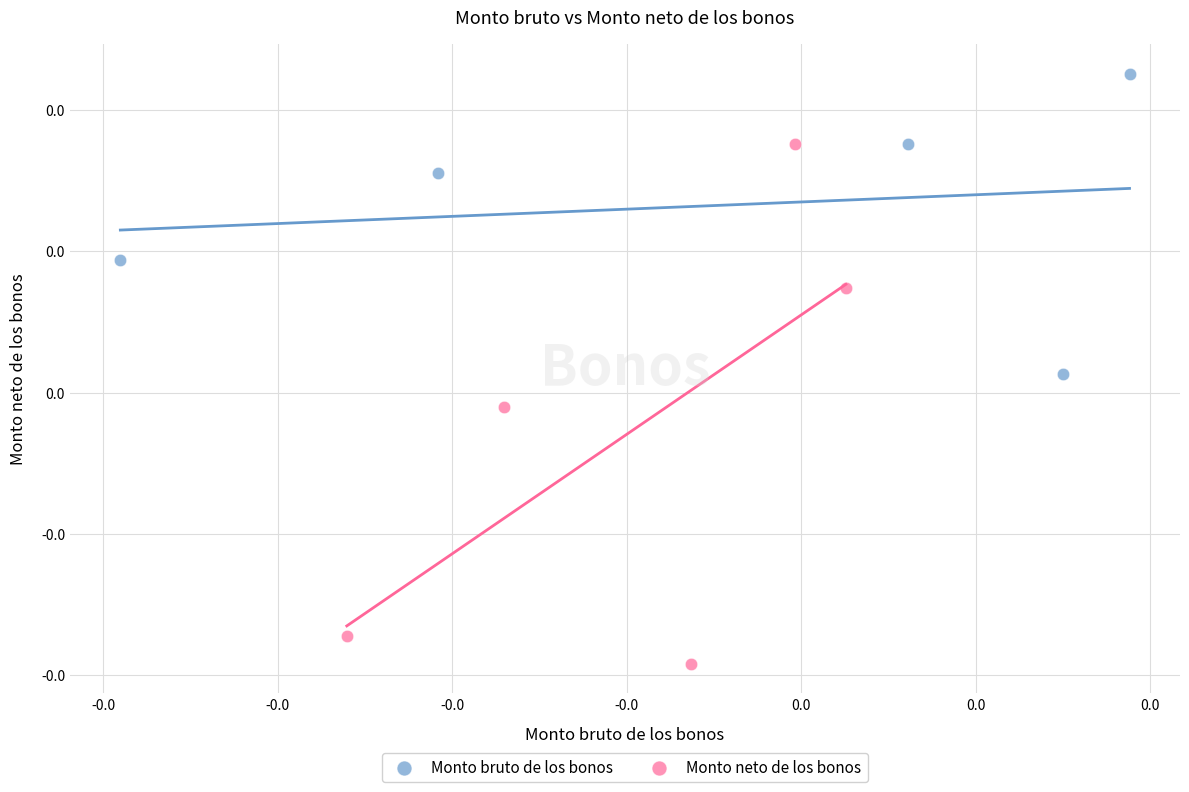

What are all the series names shown in the legend?

Monto bruto de los bonos, Monto neto de los bonos